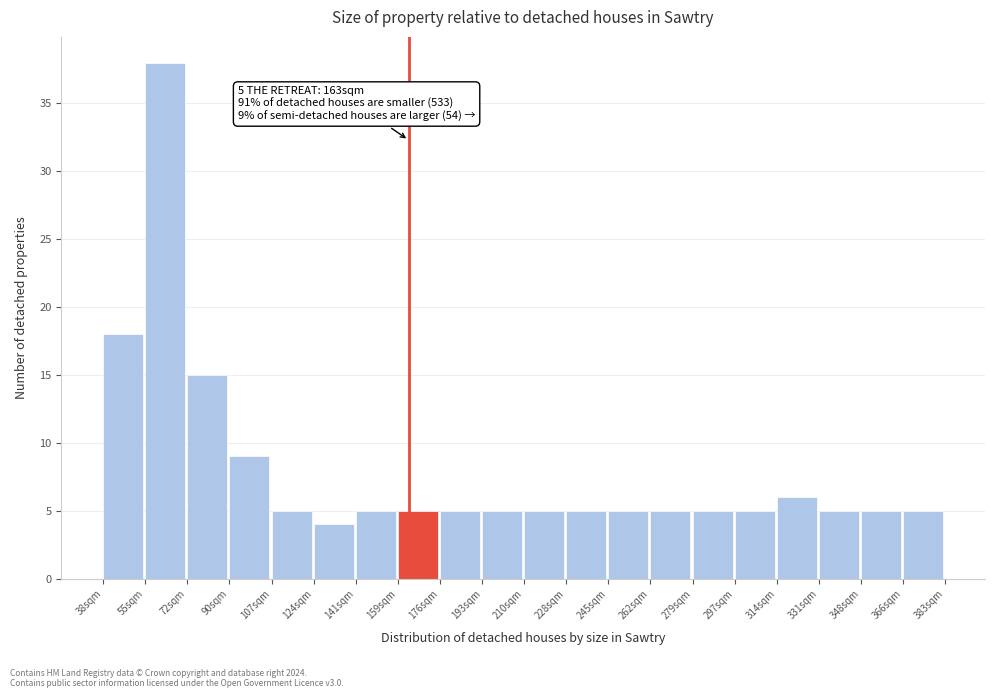

Over which range of the x-axis is the bar tallest?

56 to 72